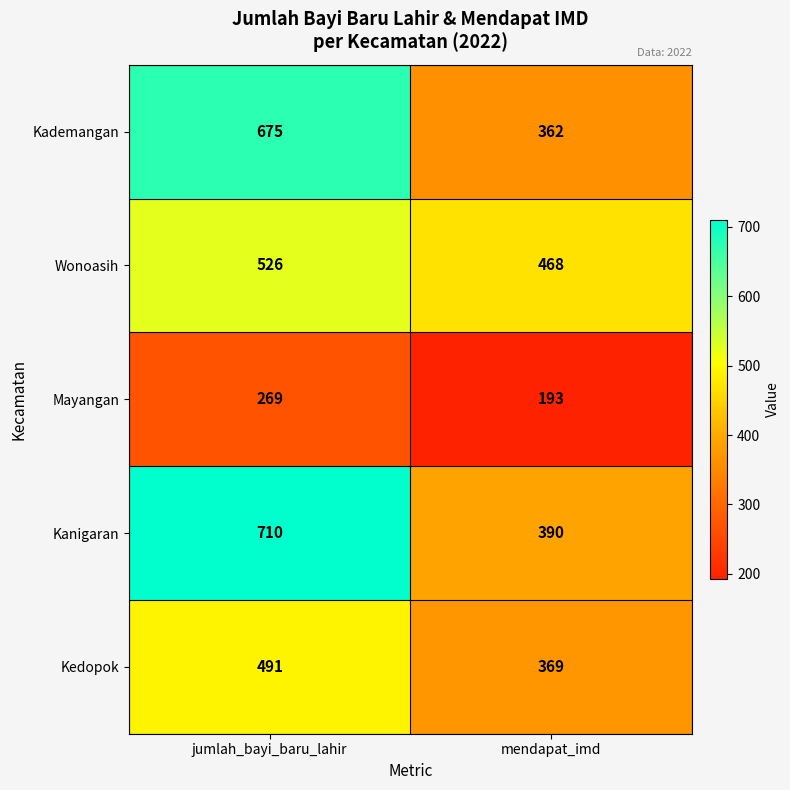

Reading left to right, transcribe all the data shown in this chart.

Kademangan: 675	362
Wonoasih: 526	468
Mayangan: 269	193
Kanigaran: 710	390
Kedopok: 491	369